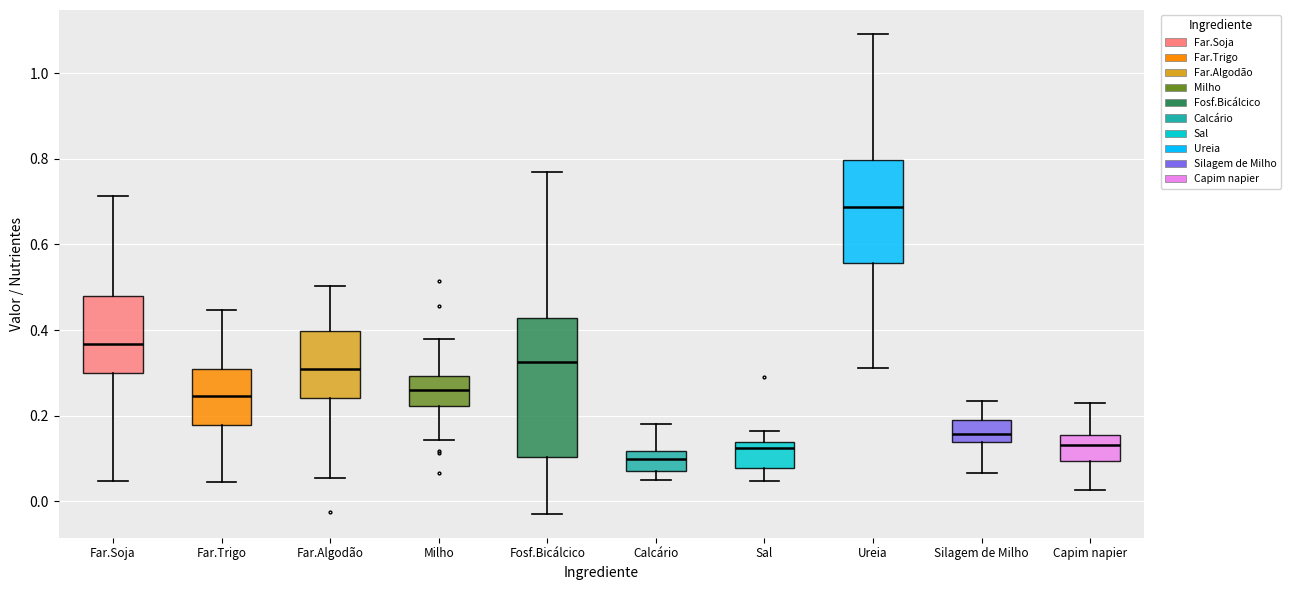

Reading left to right, transcribe this box plot: for each box, give where its median line is, the range the box spans, and where its two whiskers end, as read against the y-axis. The values are not printed on the chart, so give them approximately, as read against the axis.

Far.Soja: median 0.36, box 0.30 to 0.48, whiskers 0.04 to 0.72
Far.Trigo: median 0.24, box 0.18 to 0.30, whiskers 0.04 to 0.44
Far.Algodão: median 0.30, box 0.24 to 0.40, whiskers 0.06 to 0.50
Milho: median 0.26, box 0.22 to 0.30, whiskers 0.14 to 0.38
Fosf.Bicálcico: median 0.32, box 0.10 to 0.42, whiskers -0.02 to 0.76
Calcário: median 0.10, box 0.08 to 0.12, whiskers 0.06 to 0.18
Sal: median 0.12, box 0.08 to 0.14, whiskers 0.04 to 0.16
Ureia: median 0.68, box 0.56 to 0.80, whiskers 0.32 to 1.10
Silagem de Milho: median 0.16, box 0.14 to 0.18, whiskers 0.06 to 0.24
Capim napier: median 0.14, box 0.10 to 0.16, whiskers 0.02 to 0.22